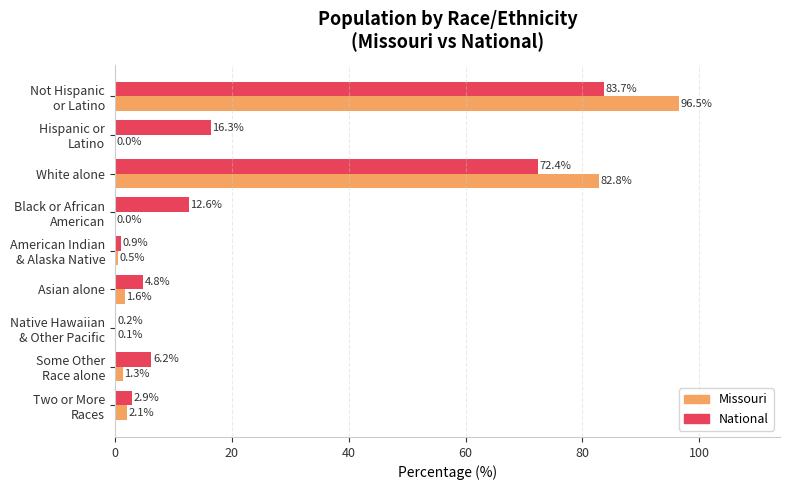

What is the sum of all Missouri values?

184.9